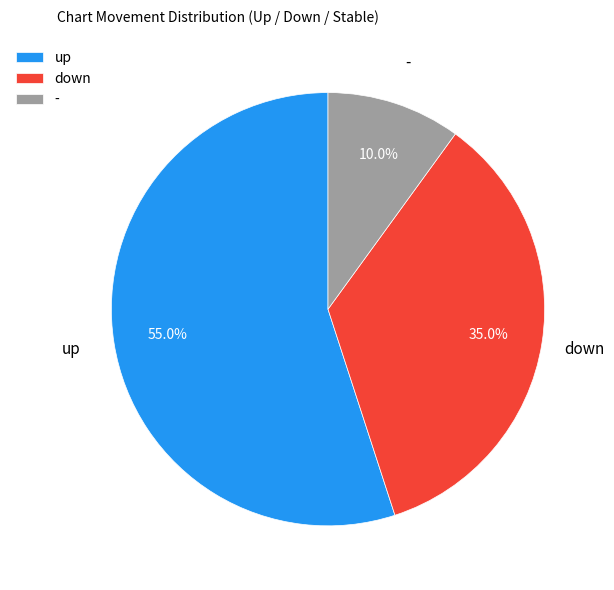

What percentage is the up slice, to the nearest percent?

55%